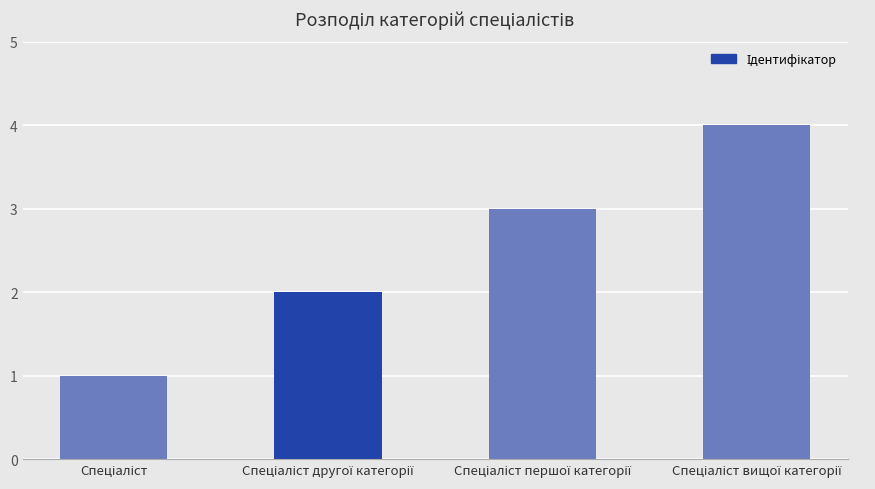

What is the greatest value displayed?

4